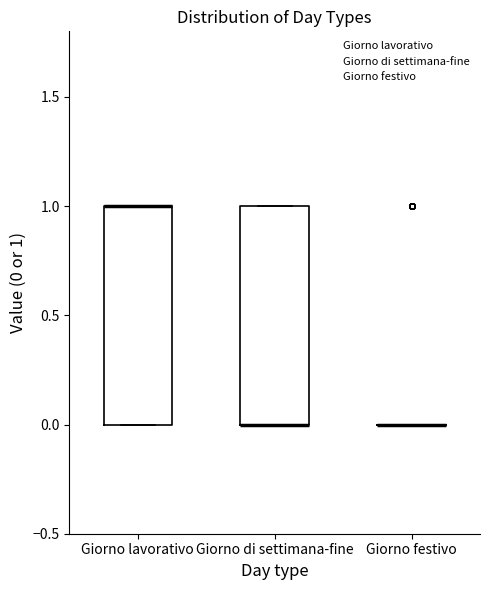

Reading left to right, read every box against the y-axis: the position of its median line, the range the box covers, and the ends of its whiskers. The values are not printed on the chart, so give them approximately, as read against the axis.

Giorno lavorativo: median 1 (drawn on the box's upper edge), box 0 to 1, whiskers 0 to 1
Giorno di settimana-fine: median 0 (drawn on the box's lower edge), box 0 to 1, whiskers 0 to 1
Giorno festivo: box collapsed to a line at 0, whiskers 0 to 0